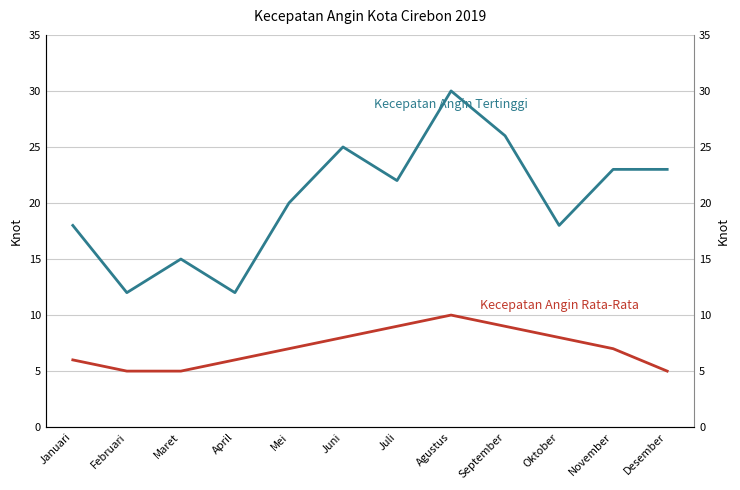

How many lines are shown in the chart?

2